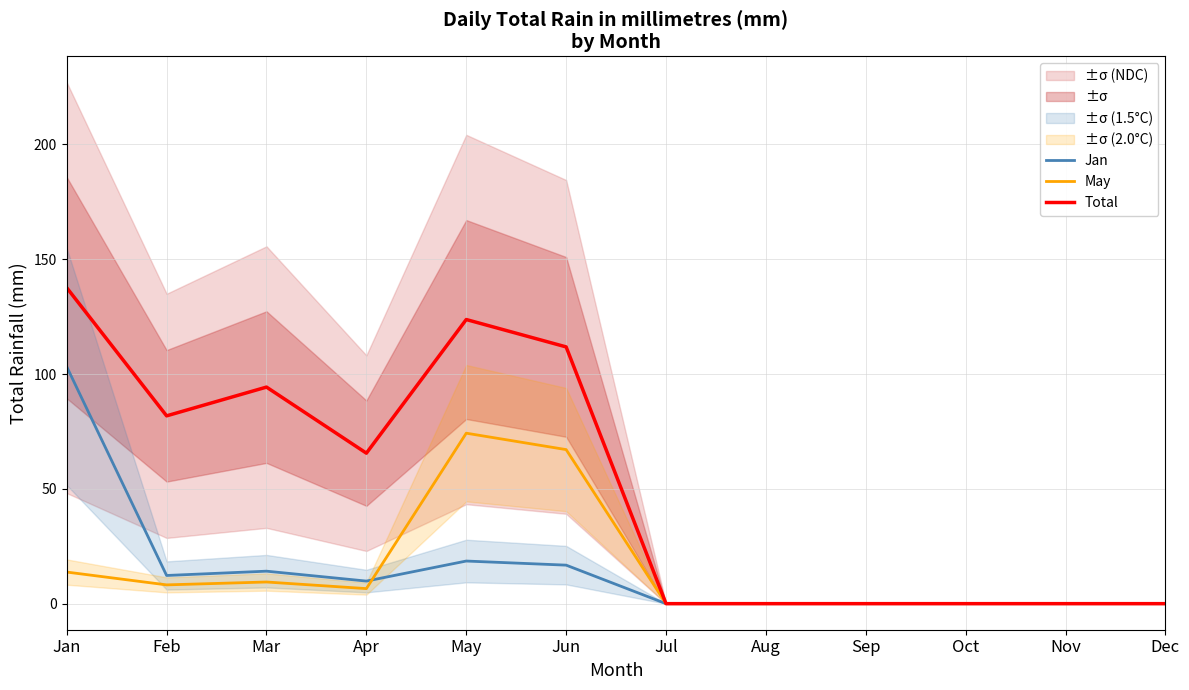

True or false: Jan has a value of 2.6 at Apr.

False